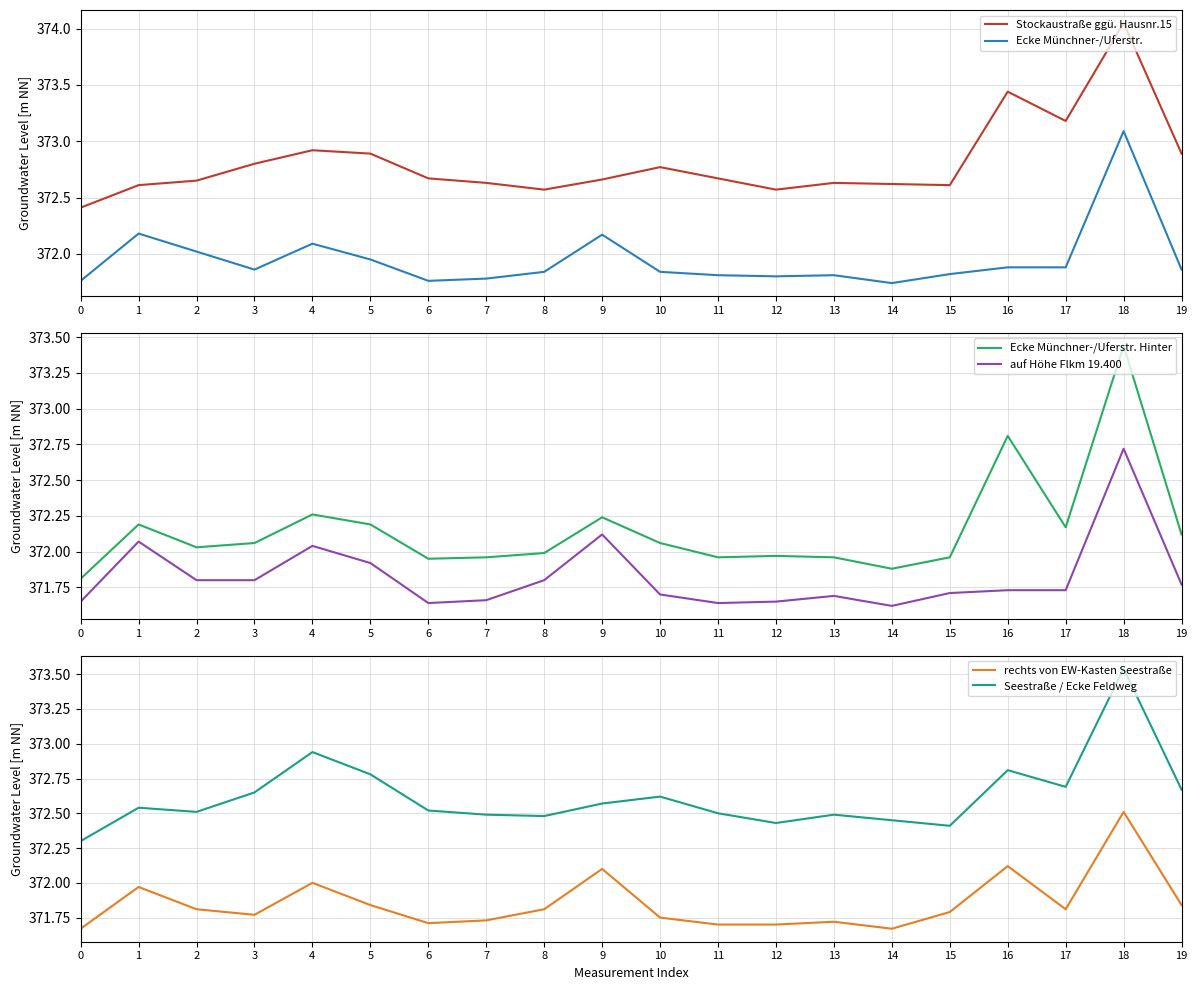

Reading right to left, transcribe all the data shown in this chart.

Stockaustraße ggü. Hausnr.15: 372.9	374.1	373.2	373.4	372.6	372.6	372.6	372.6	372.7	372.8	372.7	372.6	372.6	372.7	372.9	372.9	372.8	372.6	372.6	372.4
Ecke Münchner-/Uferstr.: 371.9	373.1	371.9	371.9	371.8	371.7	371.8	371.8	371.8	371.8	372.2	371.8	371.8	371.8	371.9	372.1	371.9	372.0	372.2	371.8
Ecke Münchner-/Uferstr. Hinter: 372.1	373.4	372.2	372.8	372.0	371.9	372.0	372.0	372.0	372.1	372.2	372.0	372.0	371.9	372.2	372.3	372.1	372.0	372.2	371.8
auf Höhe Flkm 19.400: 371.8	372.7	371.7	371.7	371.7	371.6	371.7	371.6	371.6	371.7	372.1	371.8	371.7	371.6	371.9	372.0	371.8	371.8	372.1	371.6
rechts von EW-Kasten Seestraße: 371.8	372.5	371.8	372.1	371.8	371.7	371.7	371.7	371.7	371.8	372.1	371.8	371.7	371.7	371.8	372.0	371.8	371.8	372.0	371.7
Seestraße / Ecke Feldweg: 372.7	373.5	372.7	372.8	372.4	372.4	372.5	372.4	372.5	372.6	372.6	372.5	372.5	372.5	372.8	372.9	372.6	372.5	372.5	372.3